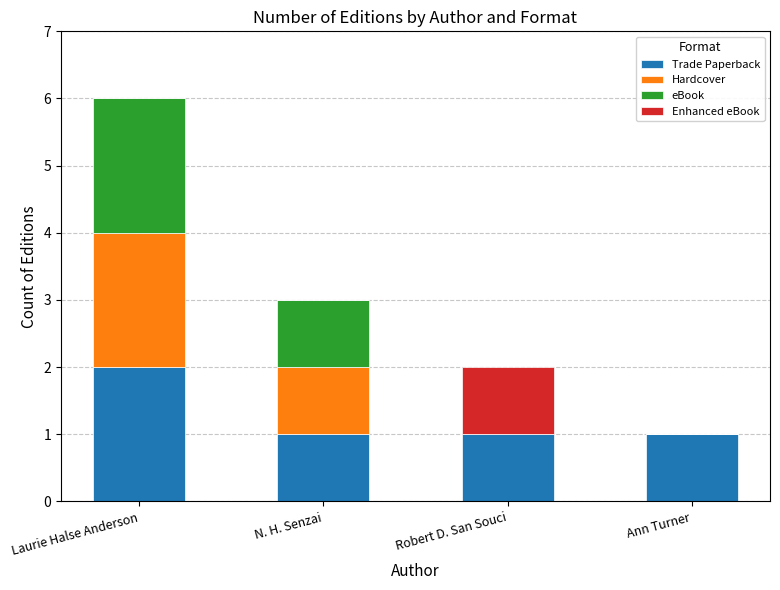

What is the sum of the Trade Paperback values at Laurie Halse Anderson and Robert D. San Souci?

3